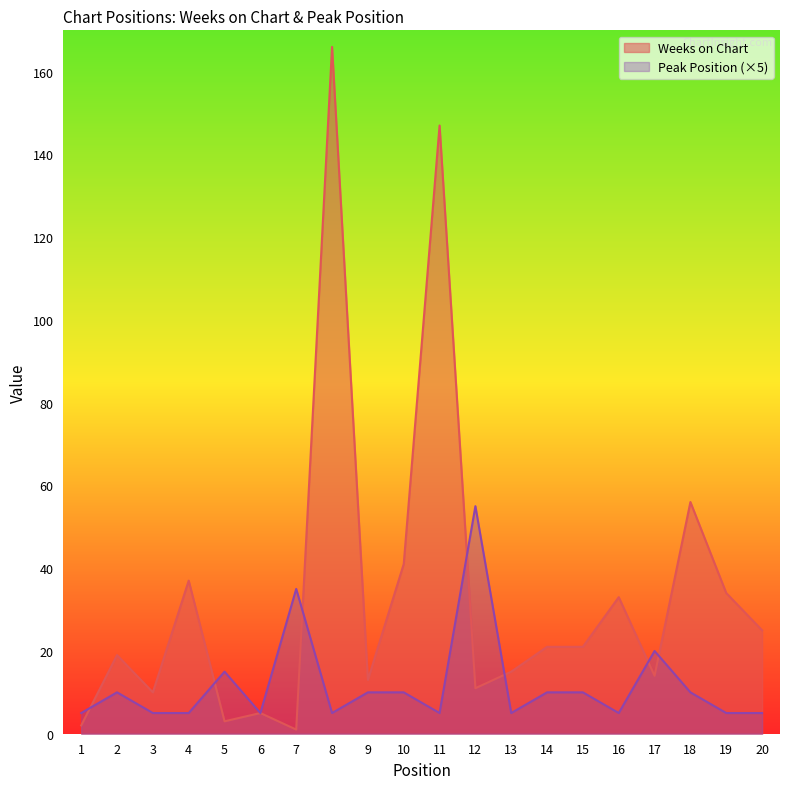

The value of Weeks on Chart at 17 is 3. True or false?

False